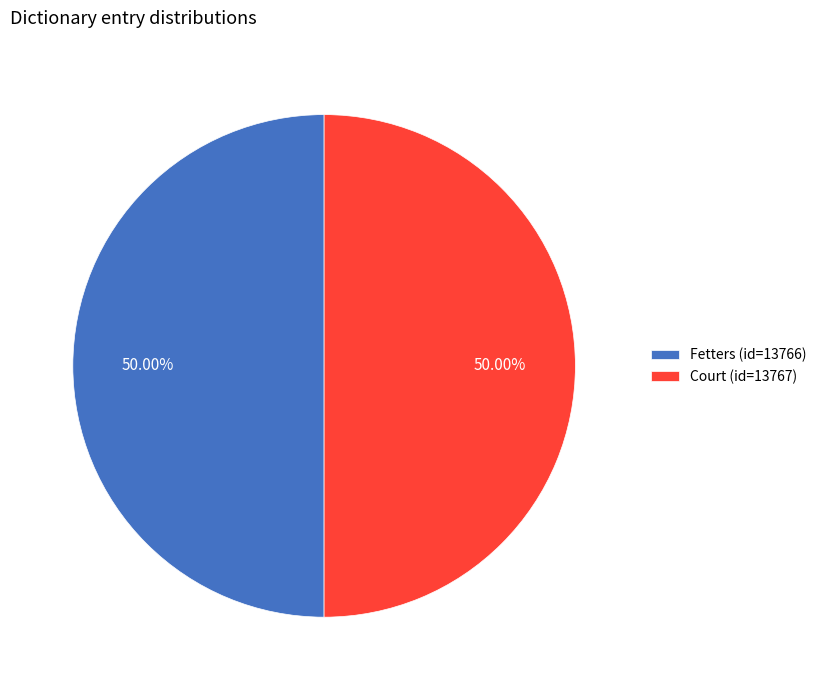

What is the ratio of the value at Court (id=13767) to the value at Fetters (id=13766)?

1.0